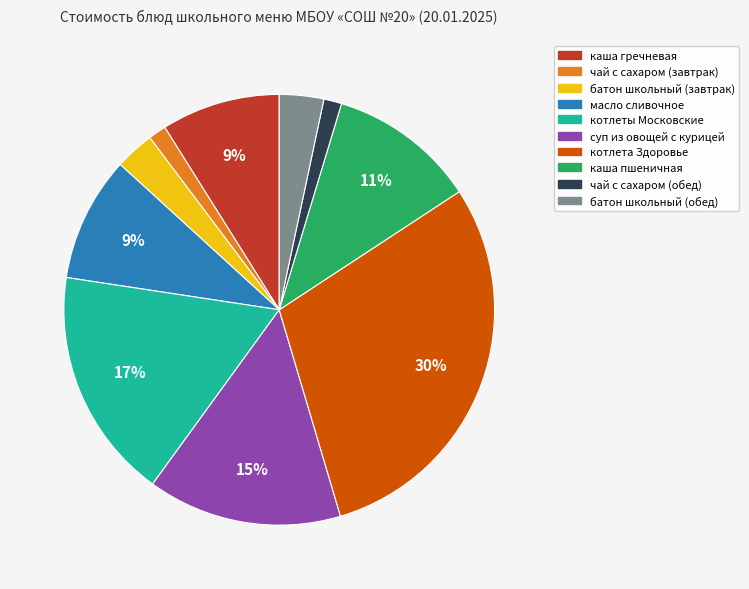

Which slice is the largest?

котлета Здоровье